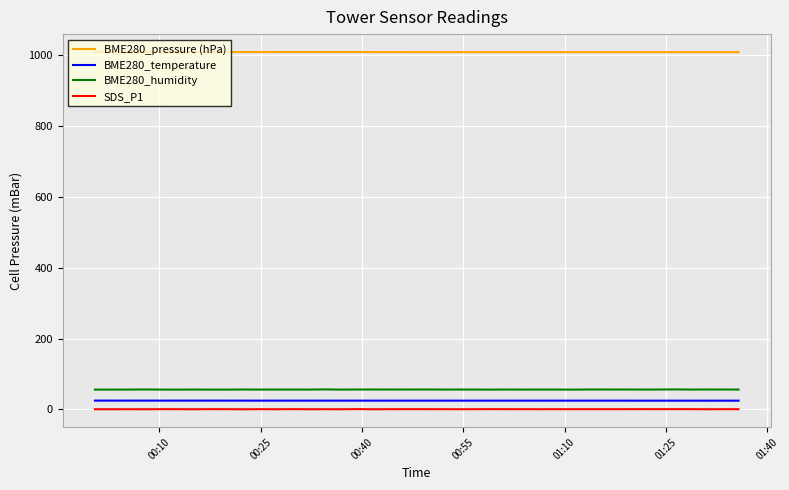

What is the greatest value displayed?

1009.9